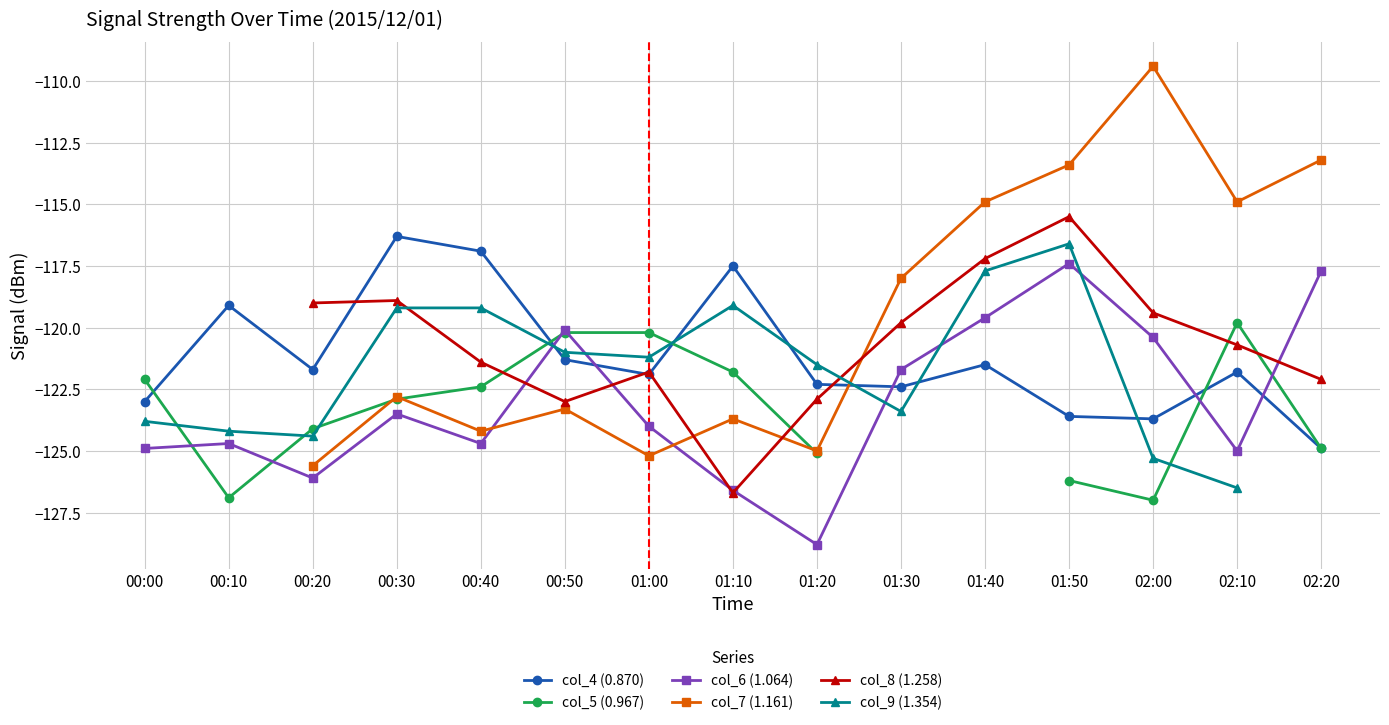

What is the difference between the maximum and minimum values in the col_6 (1.064) series?

11.4